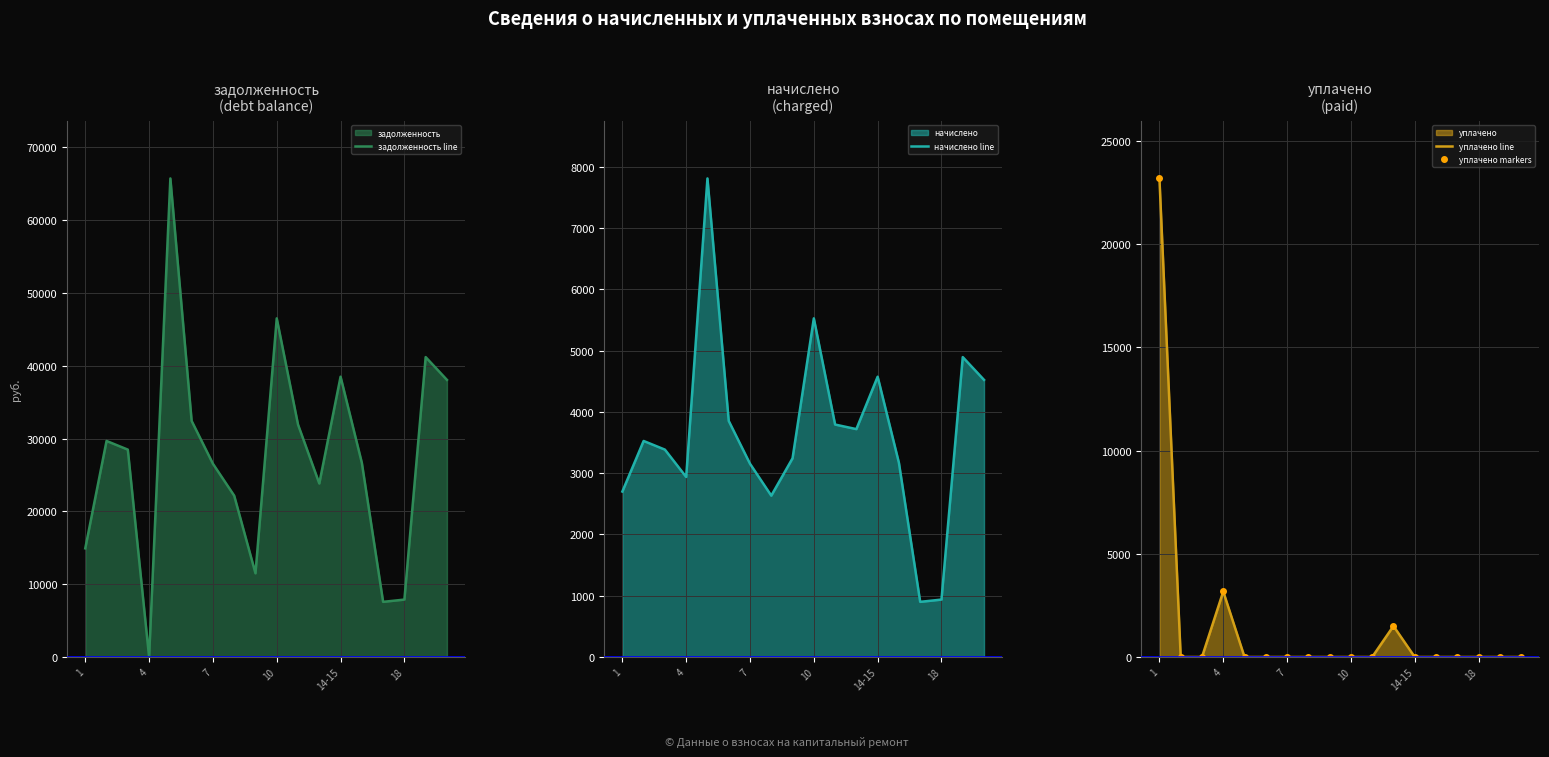

What is the minimum value for начислено line?

900.2